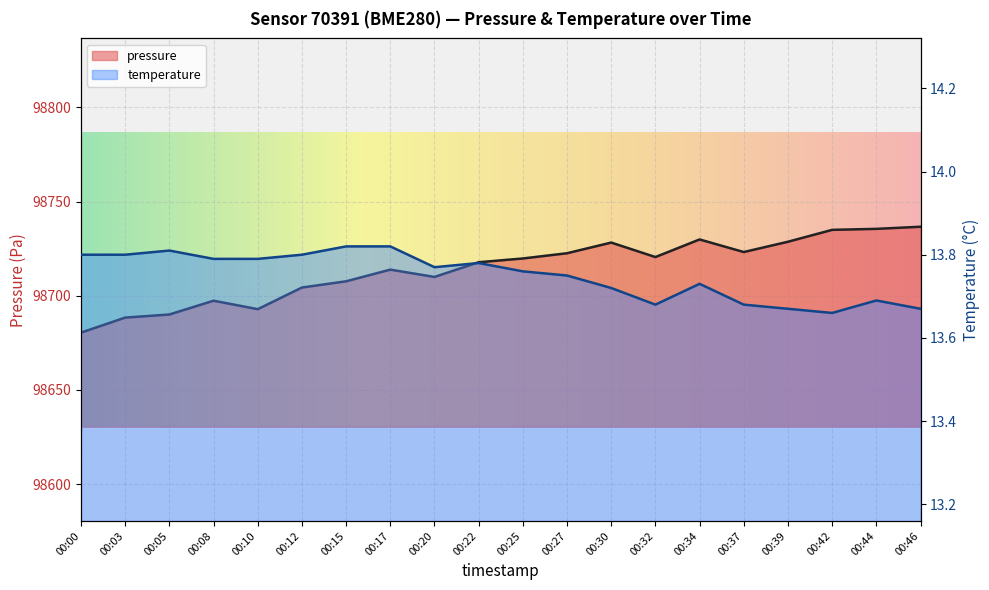

True or false: temperature and pressure cross at least once.

False